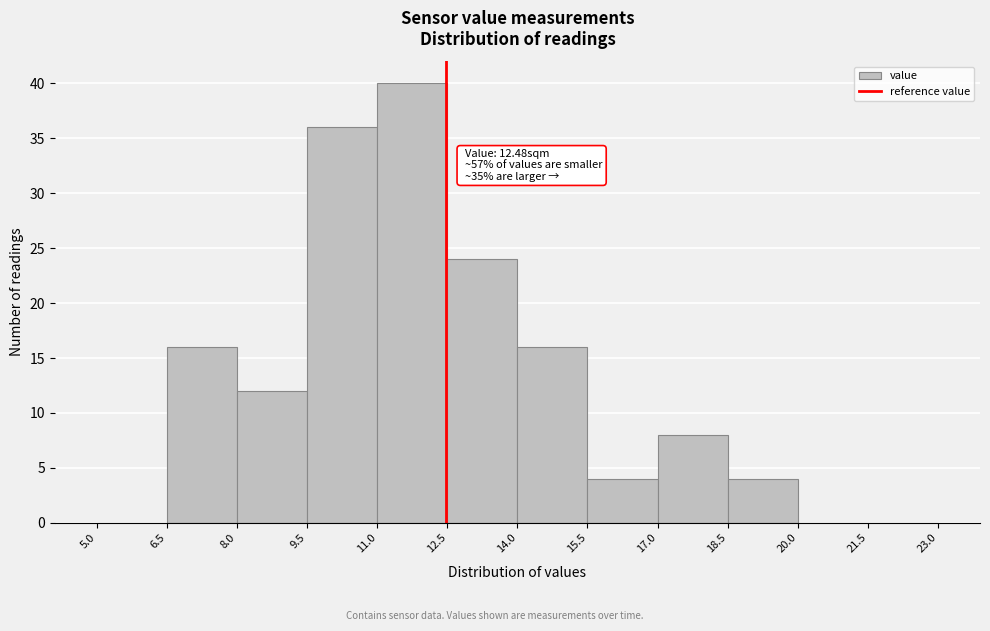

Over which range of the x-axis is the bar tallest?

11.0 to 12.5